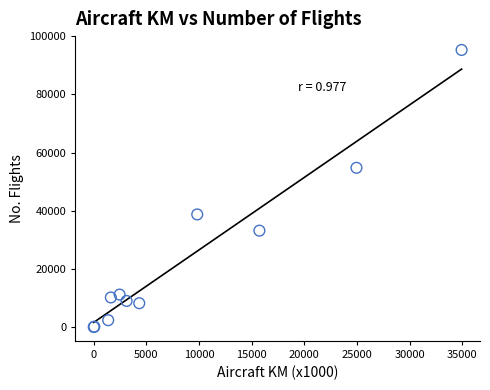

What Y value in the scatter plot is closest to 47652?

54765